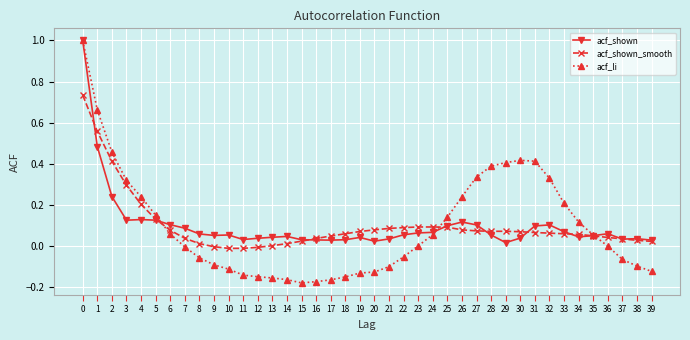

The value of acf_li at 36 is 0.0. True or false?

True